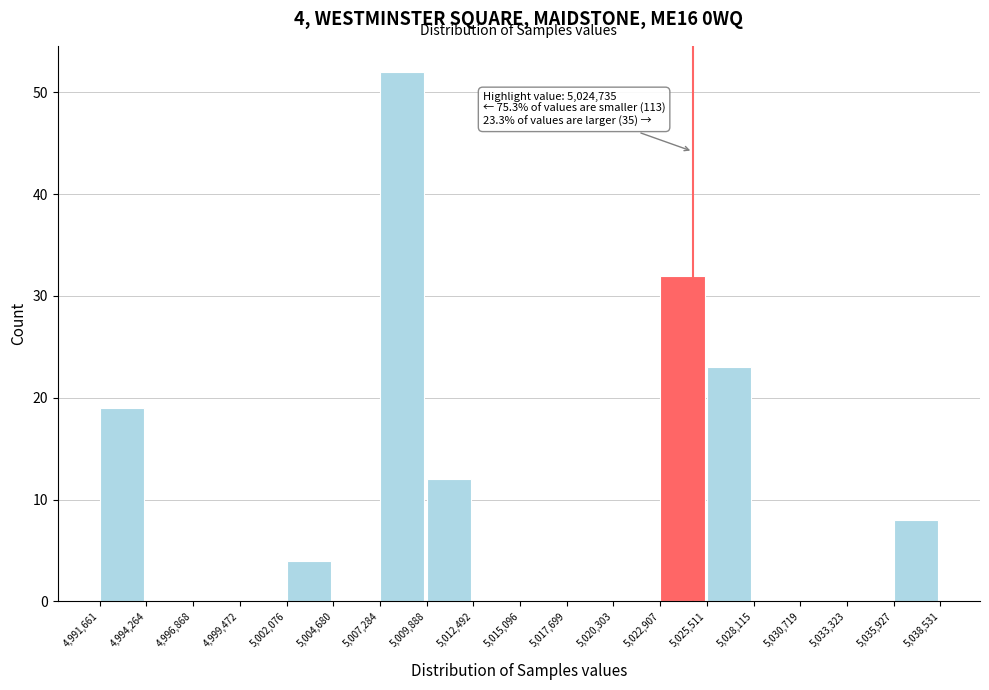

Over which range of the x-axis is the bar tallest?

5,007,284 to 5,009,888